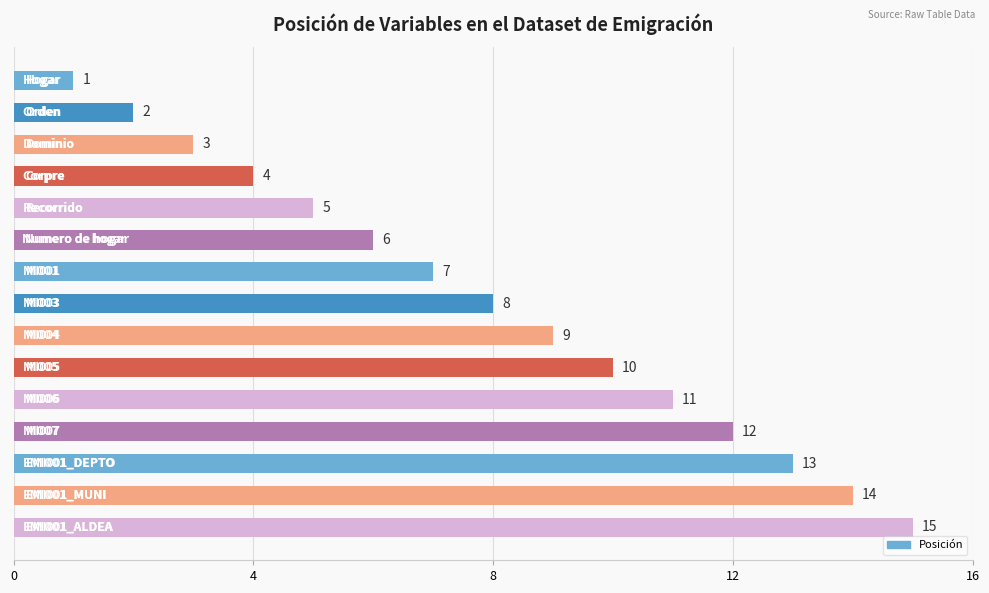

What is the difference between the maximum and minimum values?

14